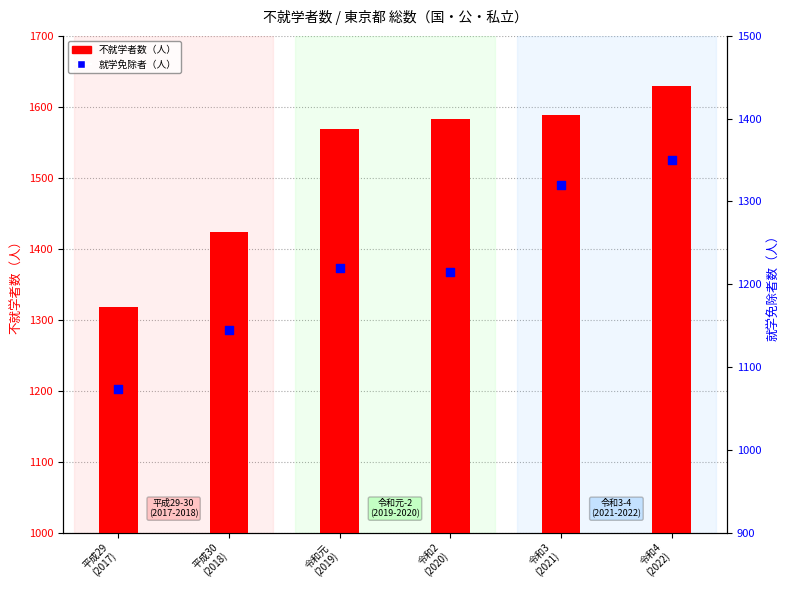

What is the total value across all series at 令和2
(2020)?

2798